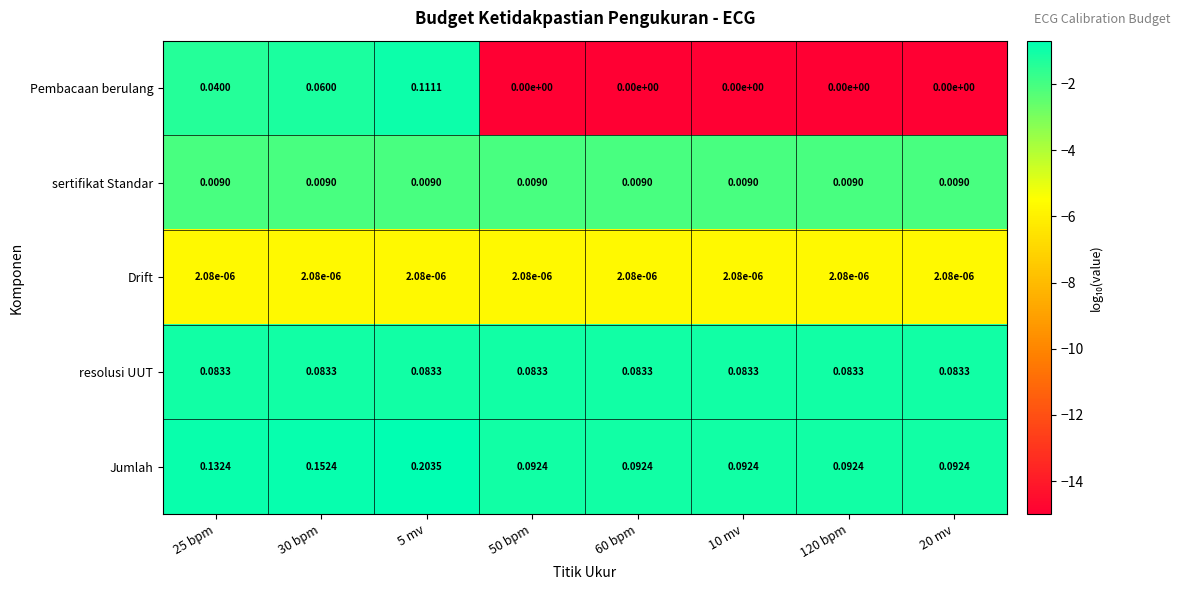

Is the value of resolusi UUT at 5 mv greater than the value of sertifikat Standar at 120 bpm?

Yes